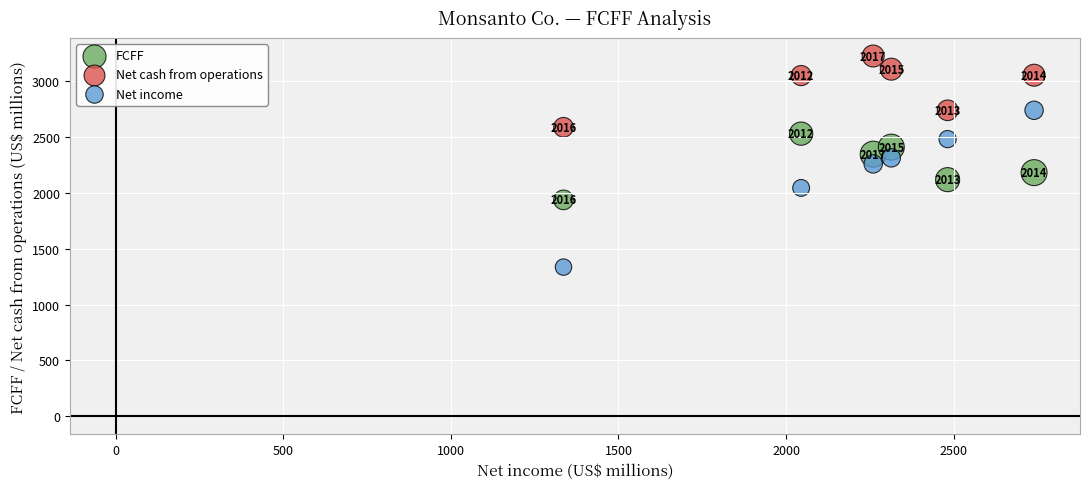

Which series contains the highest Y value?

Net cash from operations